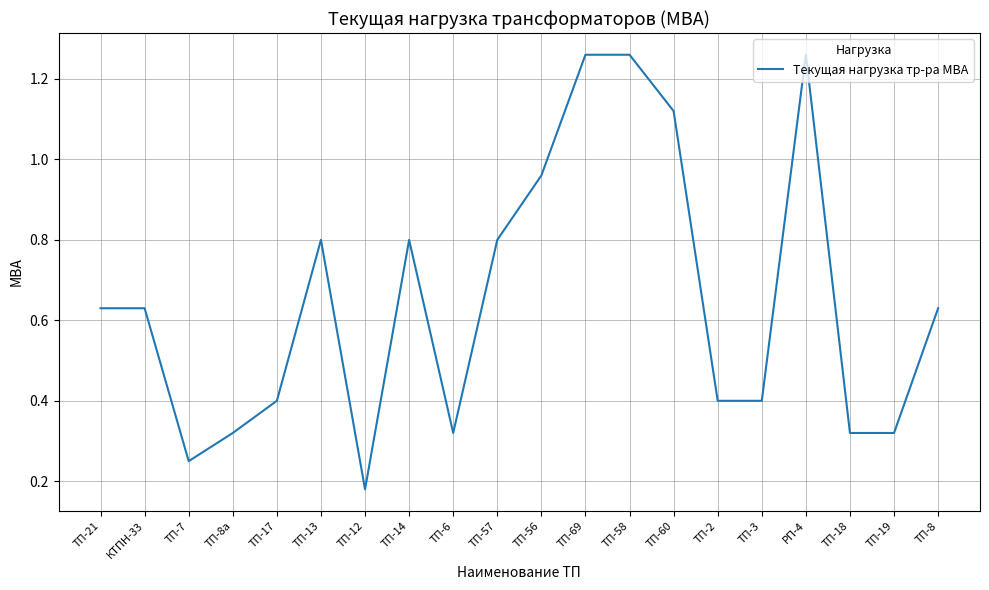

At which label is the value closest to 0?

ТП-12